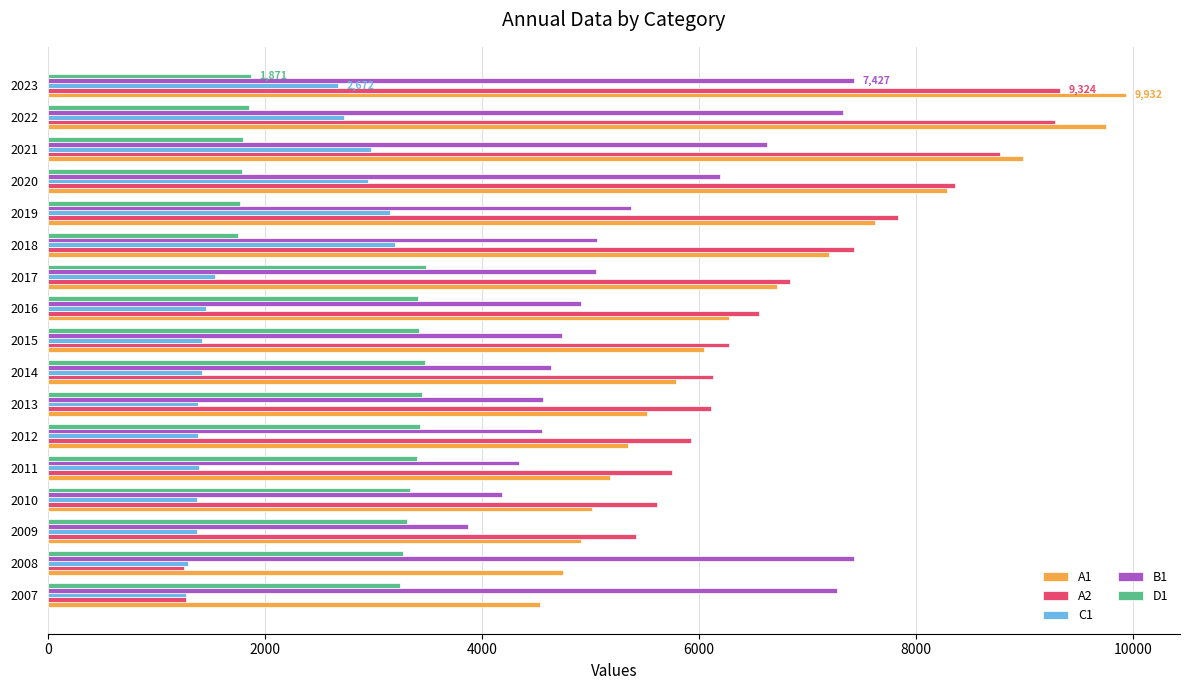

Rank the series at 2023 from highest to lowest value.

A1, A2, B1, C1, D1